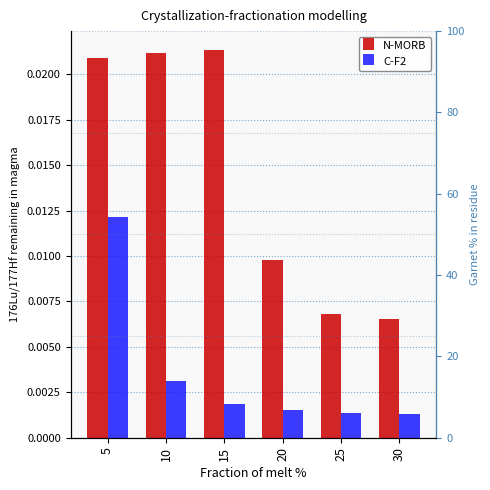

What are all the series names shown in the legend?

N-MORB, C-F2